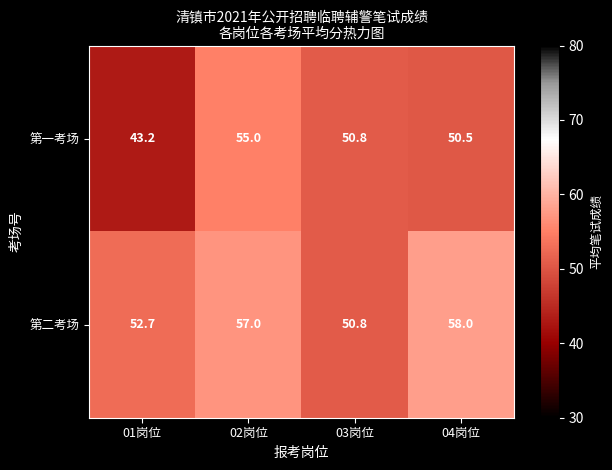

At which category is the sum across all series the highest?

02岗位